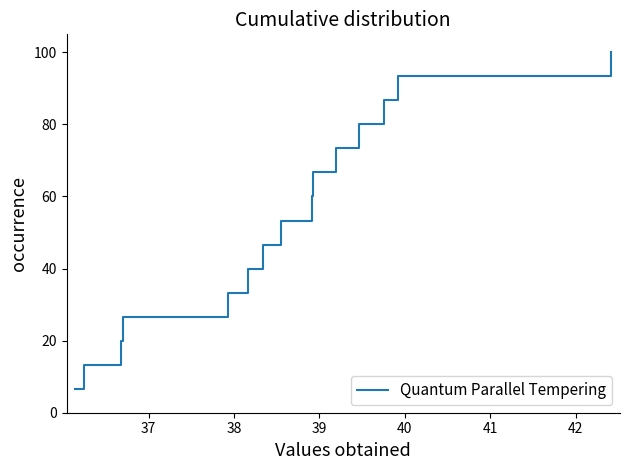

How many values are below 53?

7